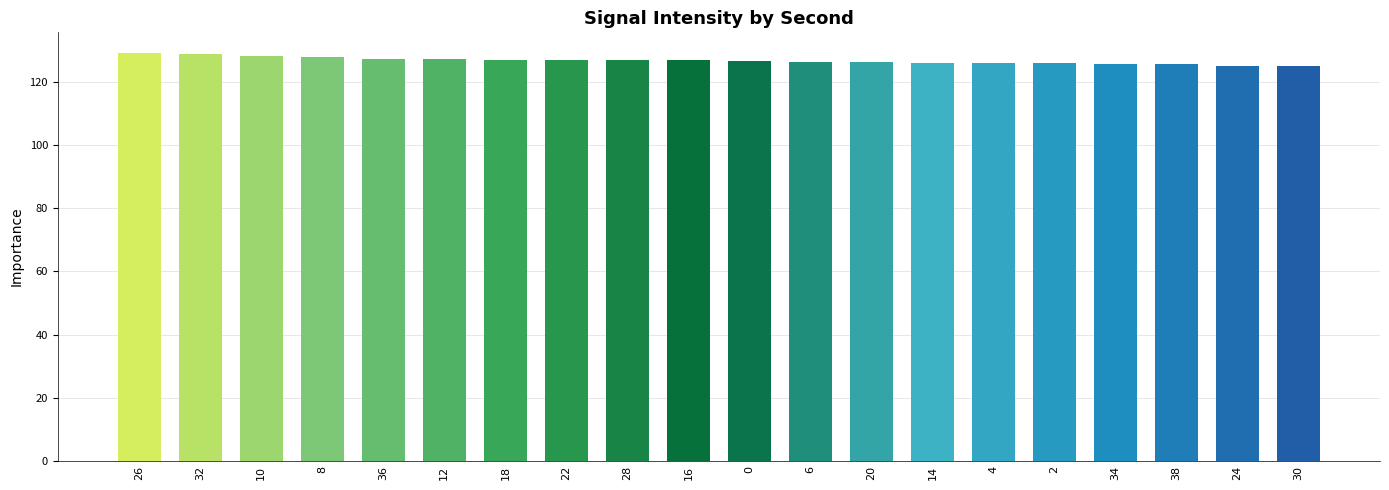

What is the minimum value shown in the chart?

124.9